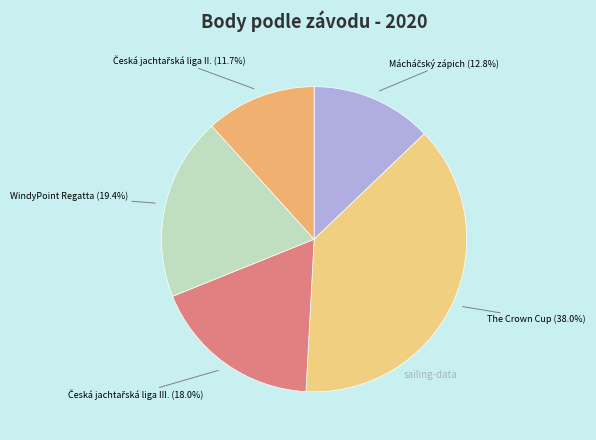

How many segments does this pie chart have?

5